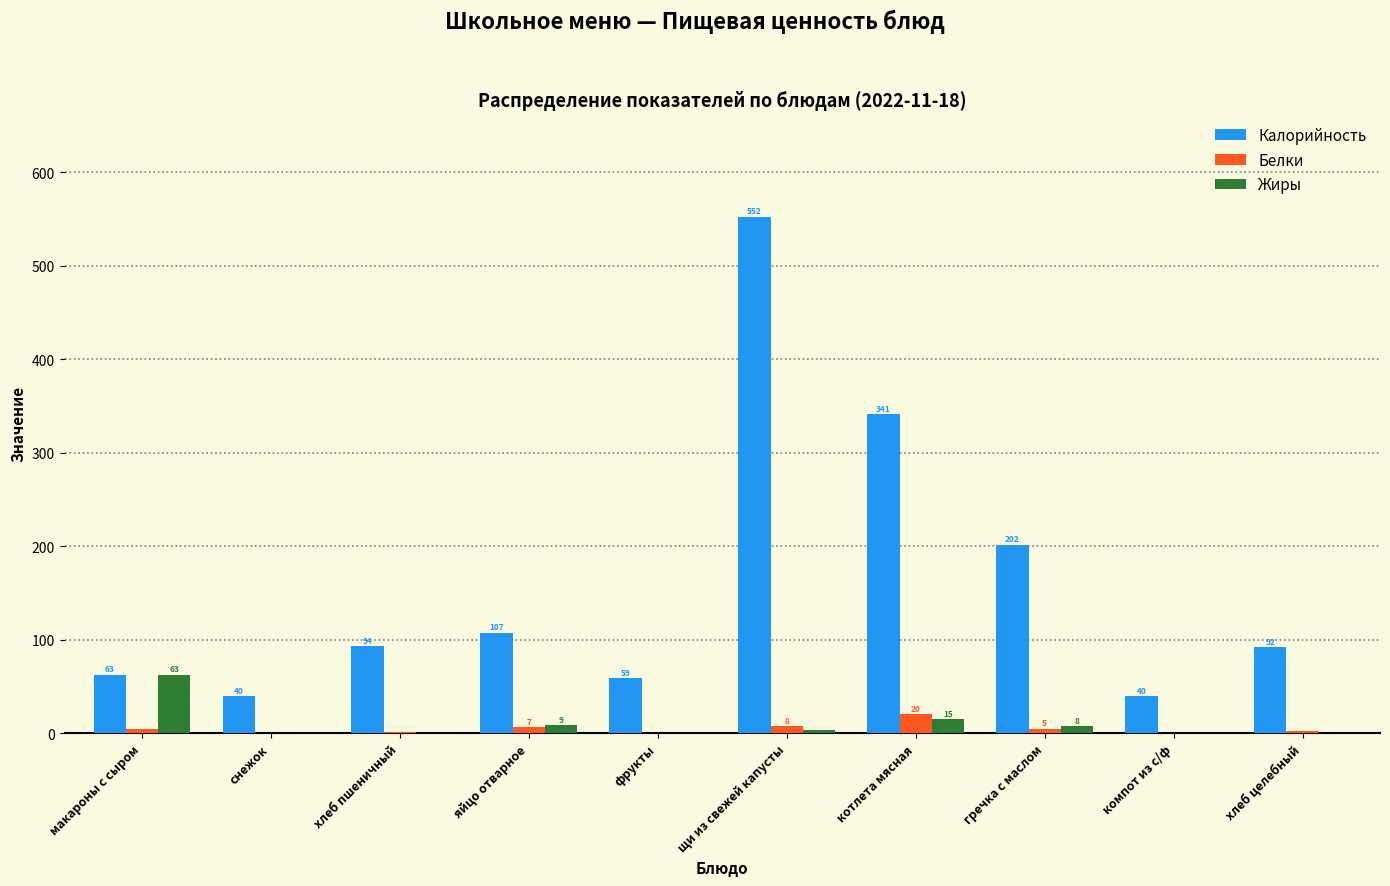

Which series changed the most between снежок and гречка с маслом?

Калорийность